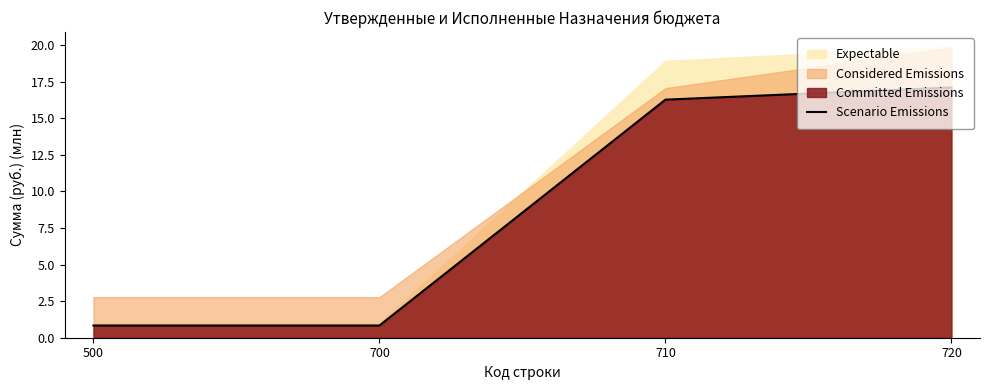

What is the value of the 3rd point from the left?

16.3